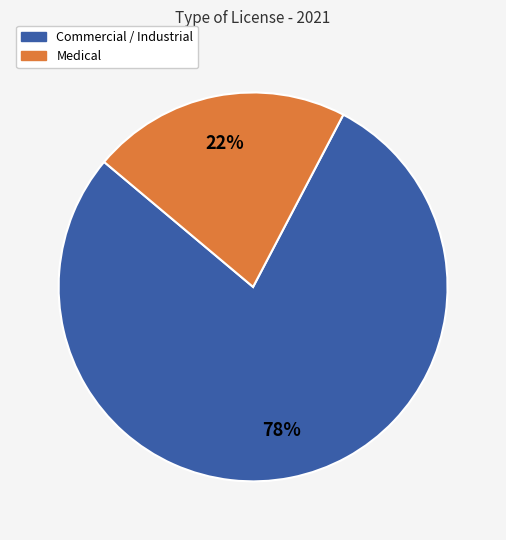

How many segments does this pie chart have?

2